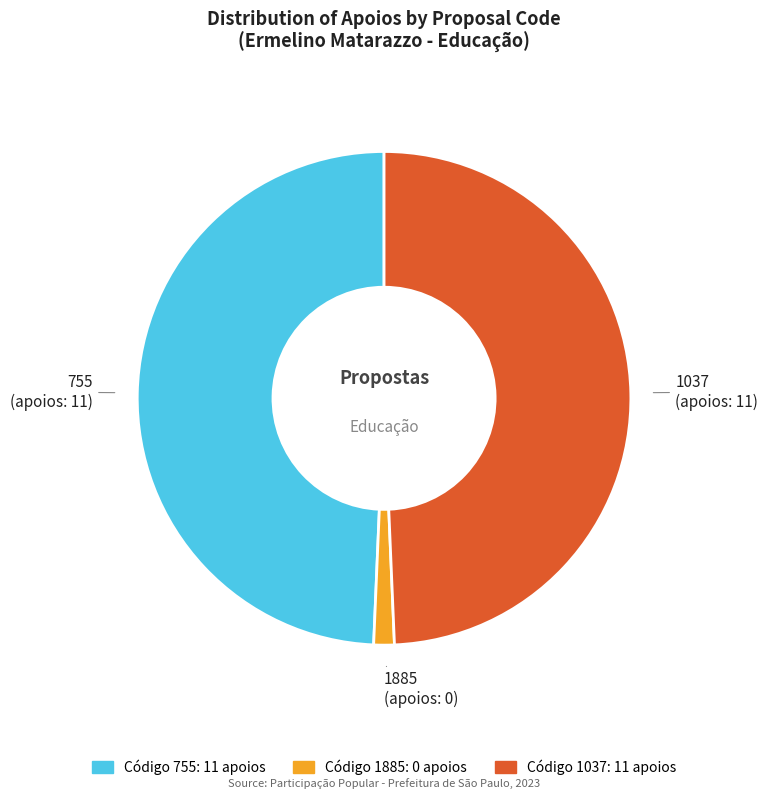

Does any single category account for the majority?

No